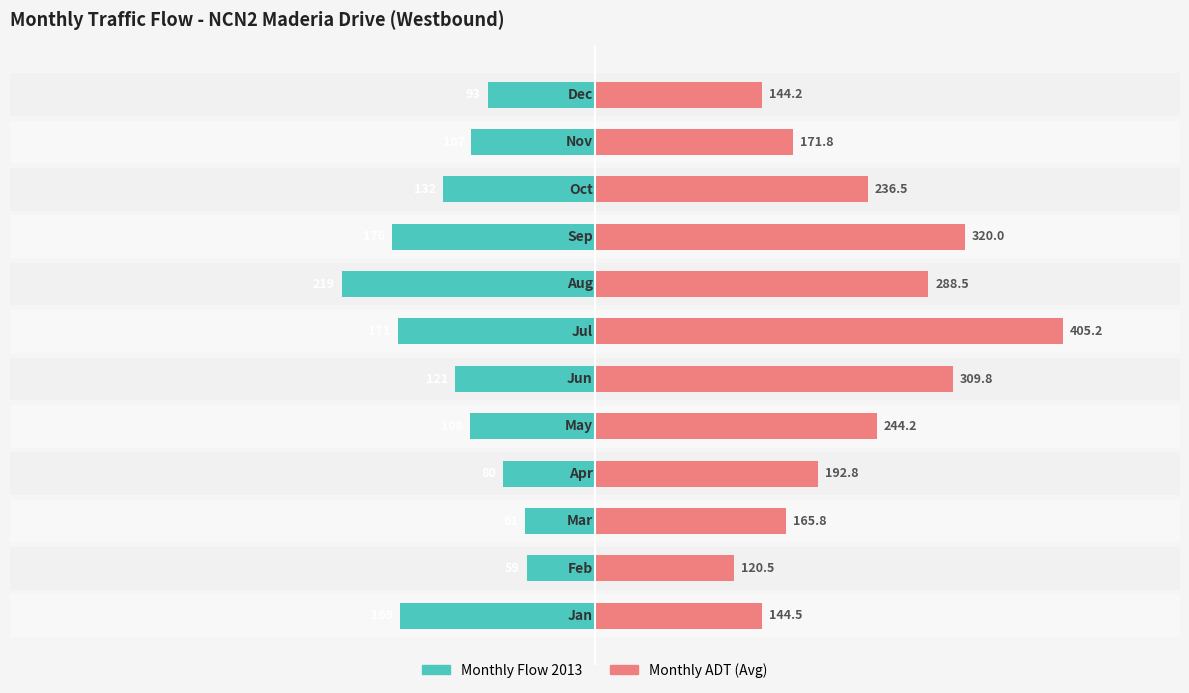

What is the difference between the second highest and minimum values in the Monthly ADT (Avg) series?

199.5